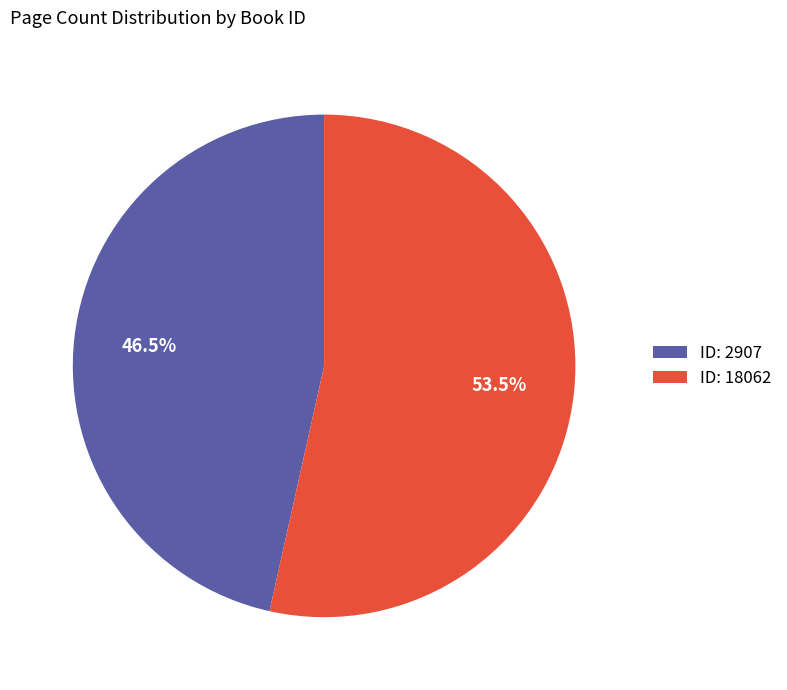

Which category has the biggest portion of the pie?

ID: 18062